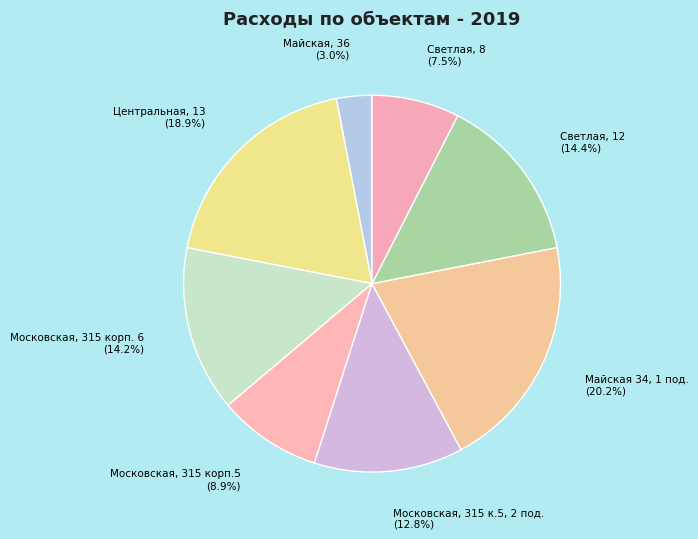

What is the largest slice in the pie chart?

Майская 34, 1 под.